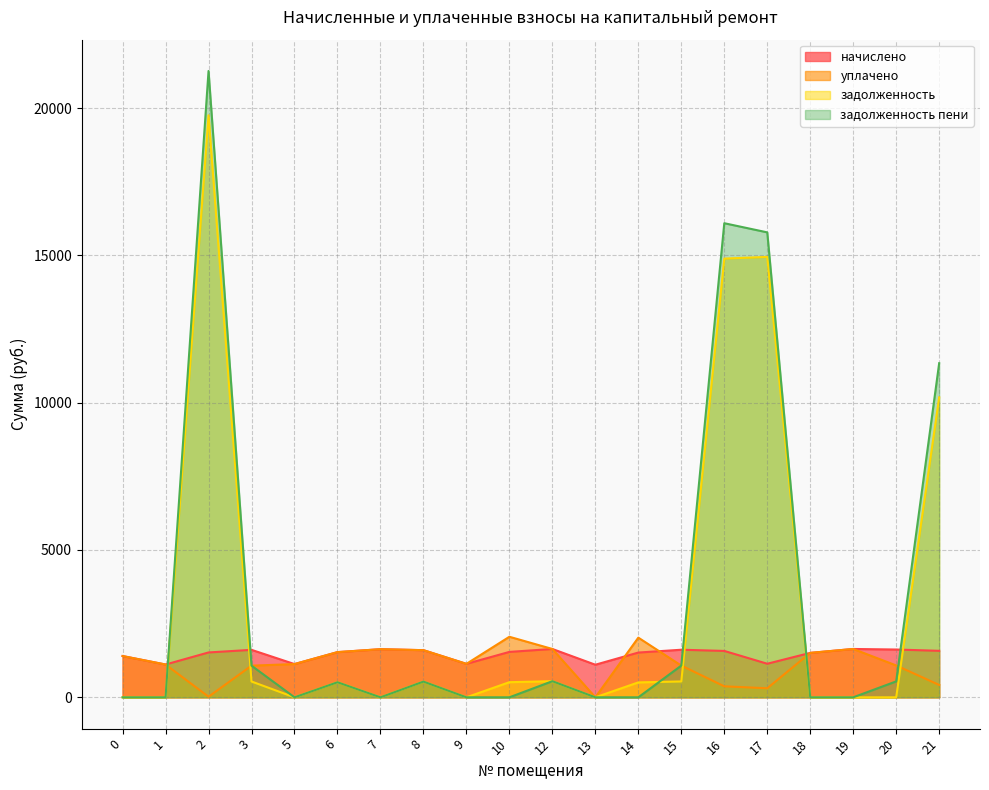

Which has a higher value, 18 or 20?

20